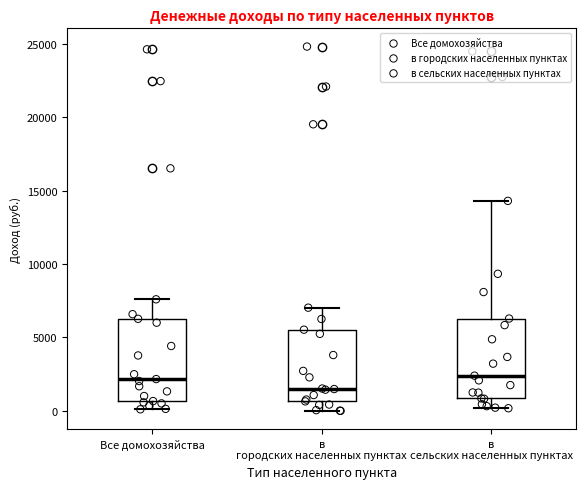

Reading left to right, read every box against the y-axis: the position of its median line, the range the box covers, and the ends of its whiskers. The values are not printed on the chart, so give them approximately, as read against the axis.

Все домохозяйства: median 2000, box 500 to 6500, whiskers 0 to 7500
в городских населенных пунктах: median 1500, box 500 to 5500, whiskers 0 to 7000
в сельских населенных пунктах: median 2500, box 1000 to 6500, whiskers 0 to 14500